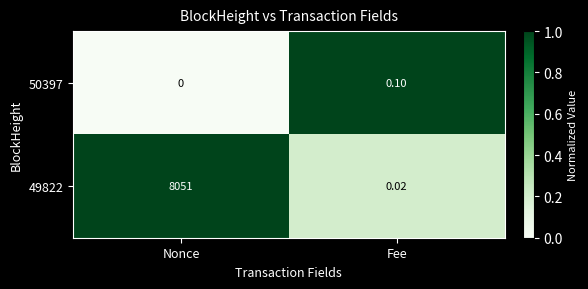

At which category is the sum across all series the highest?

Nonce